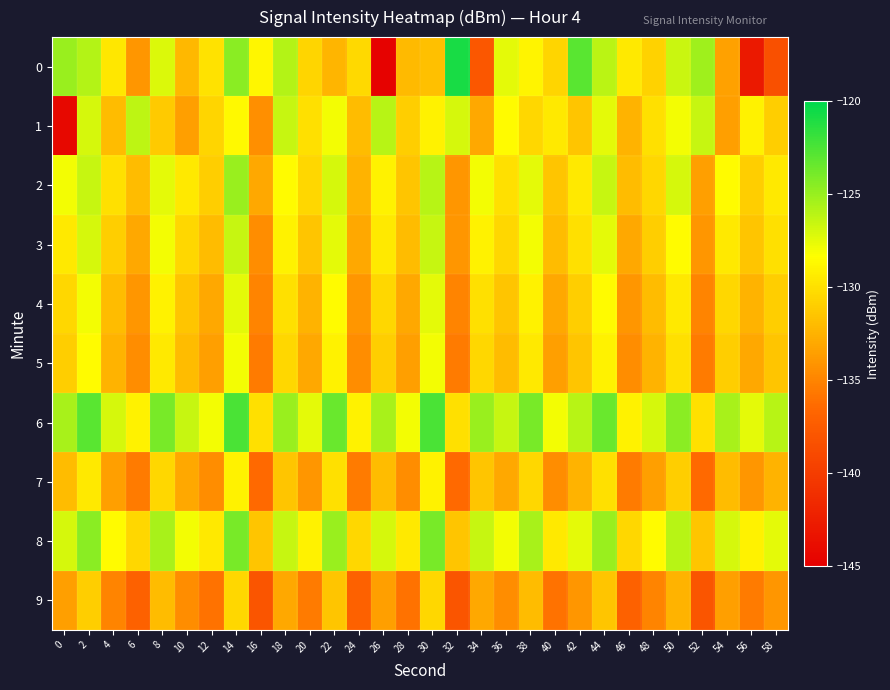

How many distinct data groups are displayed?

10